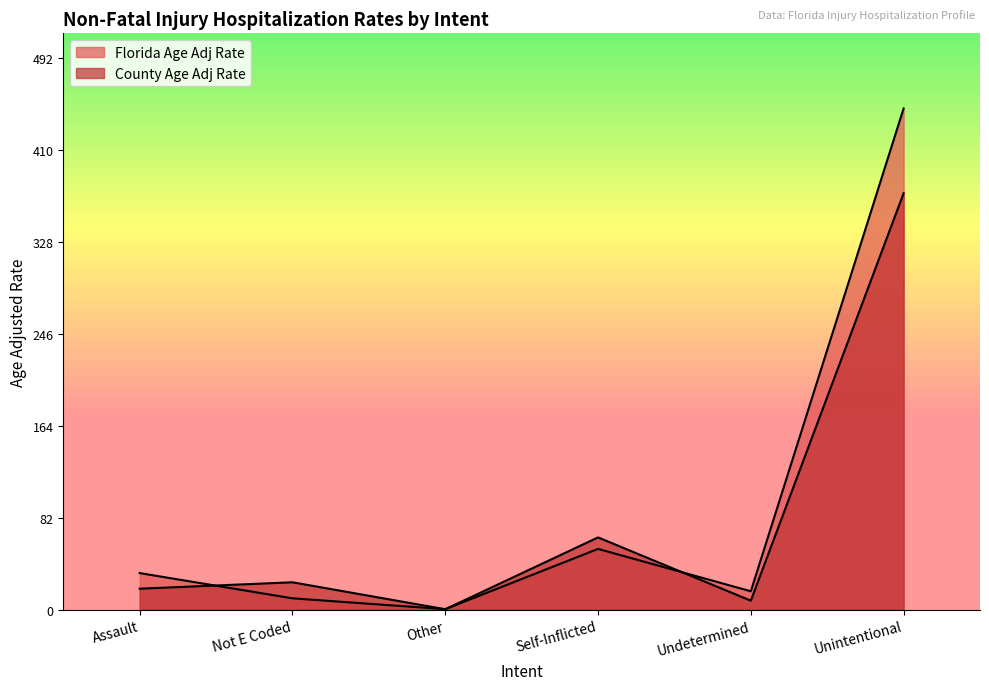

List the series in order of their overall mean, highest first.

Florida Age Adj Rate, County Age Adj Rate